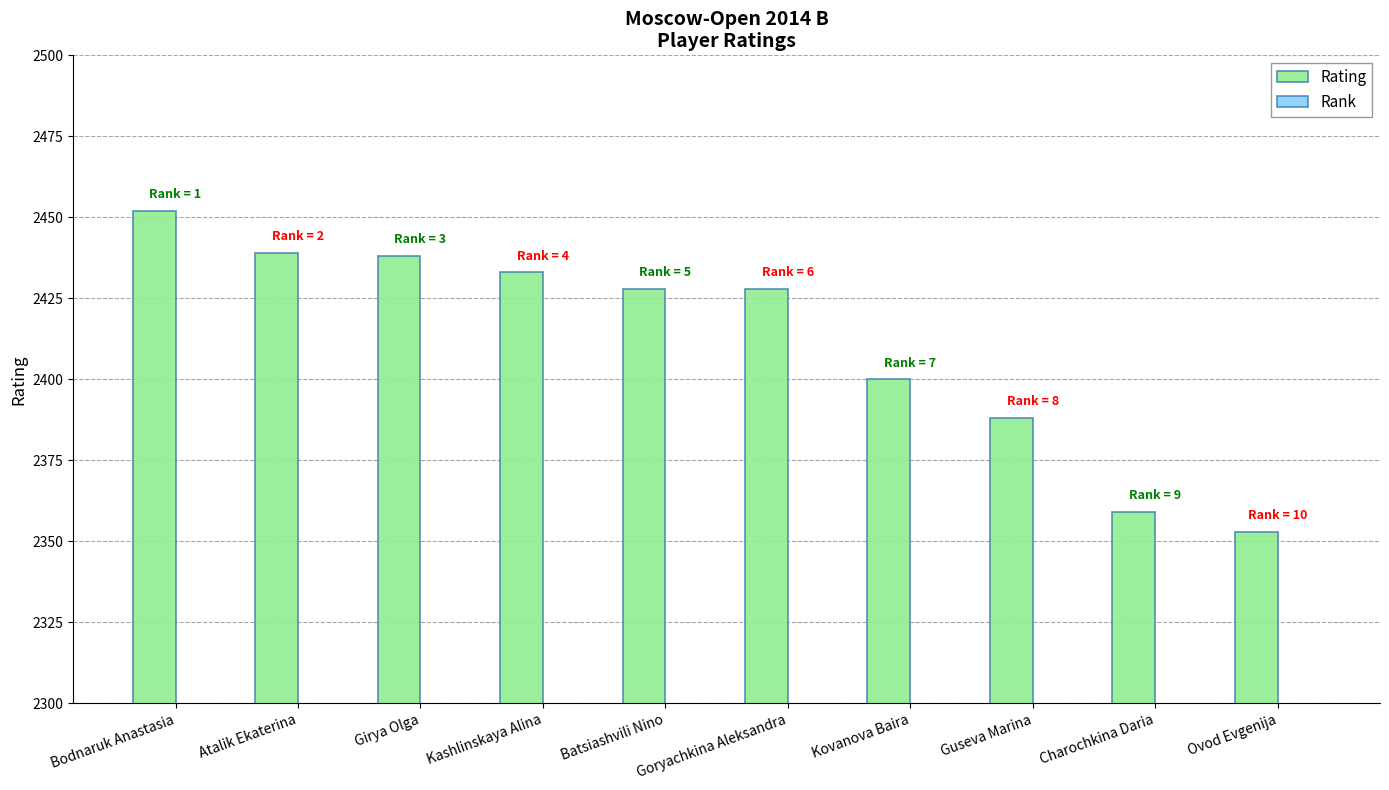

What is the maximum value for Rating?

2452